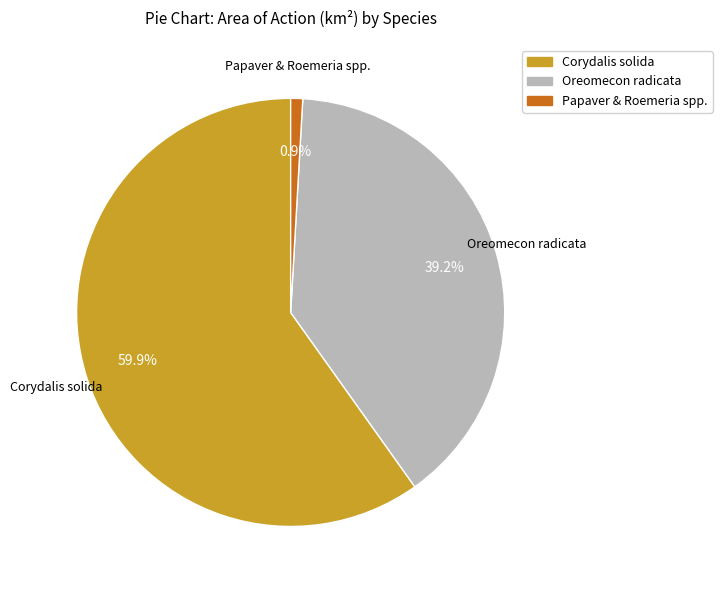

Between Oreomecon radicata and Corydalis solida, which is larger?

Corydalis solida